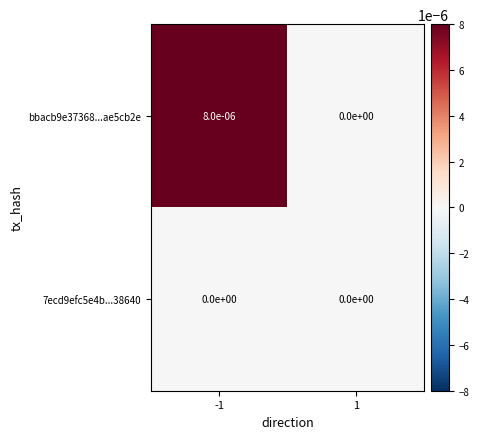

Rank the series by their maximum value, from highest to lowest.

bbacb9e37368...ae5cb2e, 7ecd9efc5e4b...38640